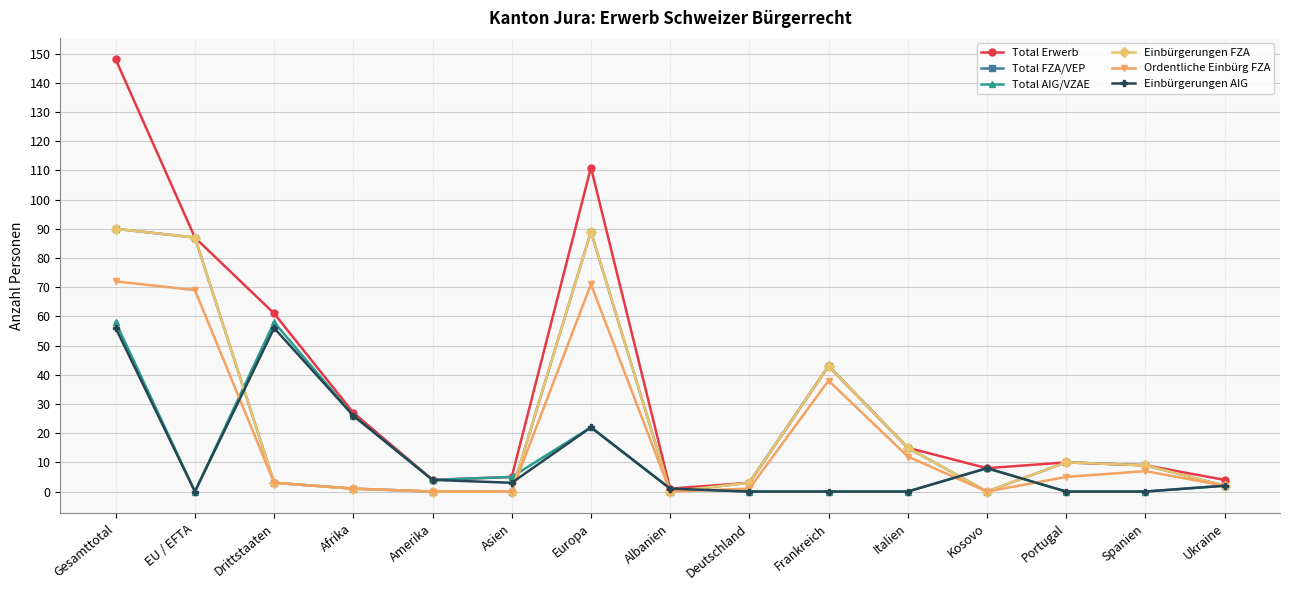

What is the label of the 2nd point from the right?

Spanien